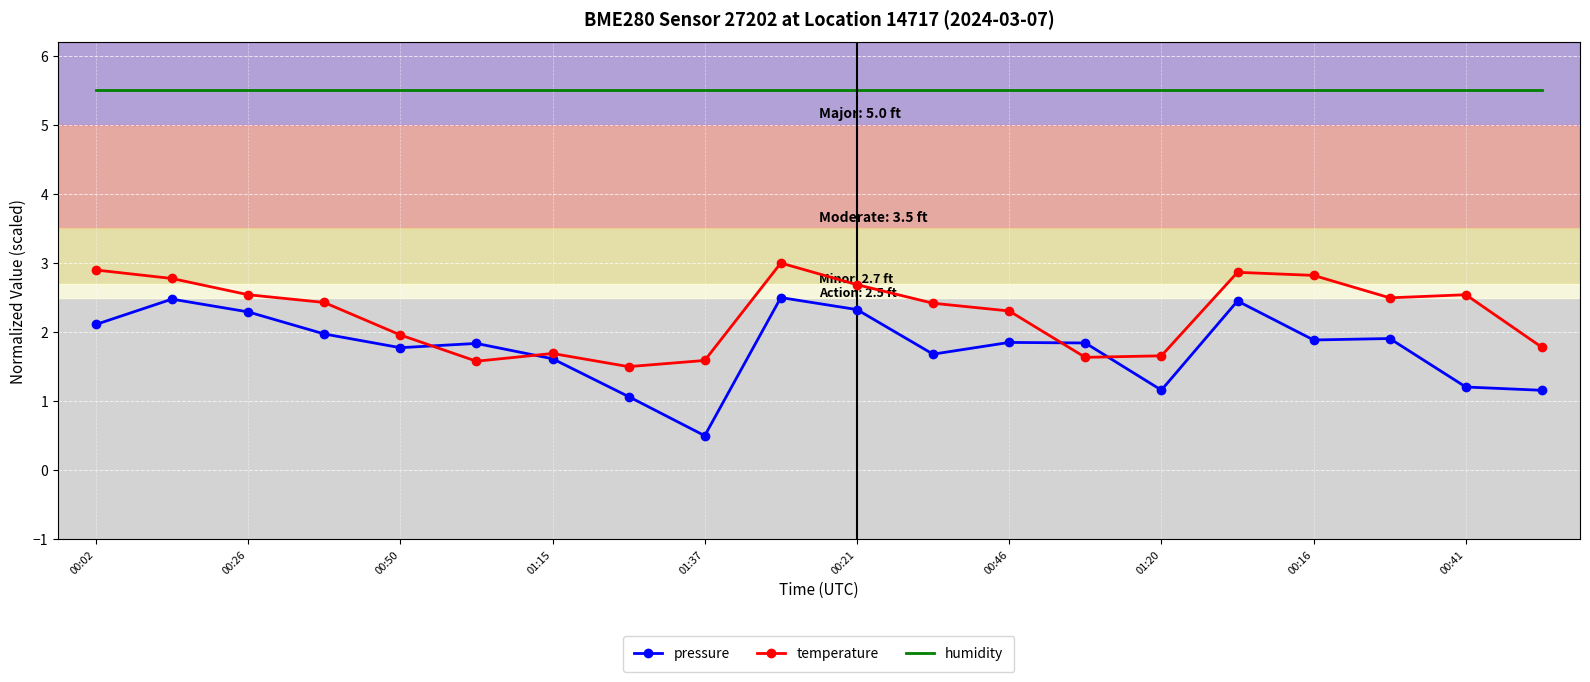

How many intersections are there between temperature and pressure?

4